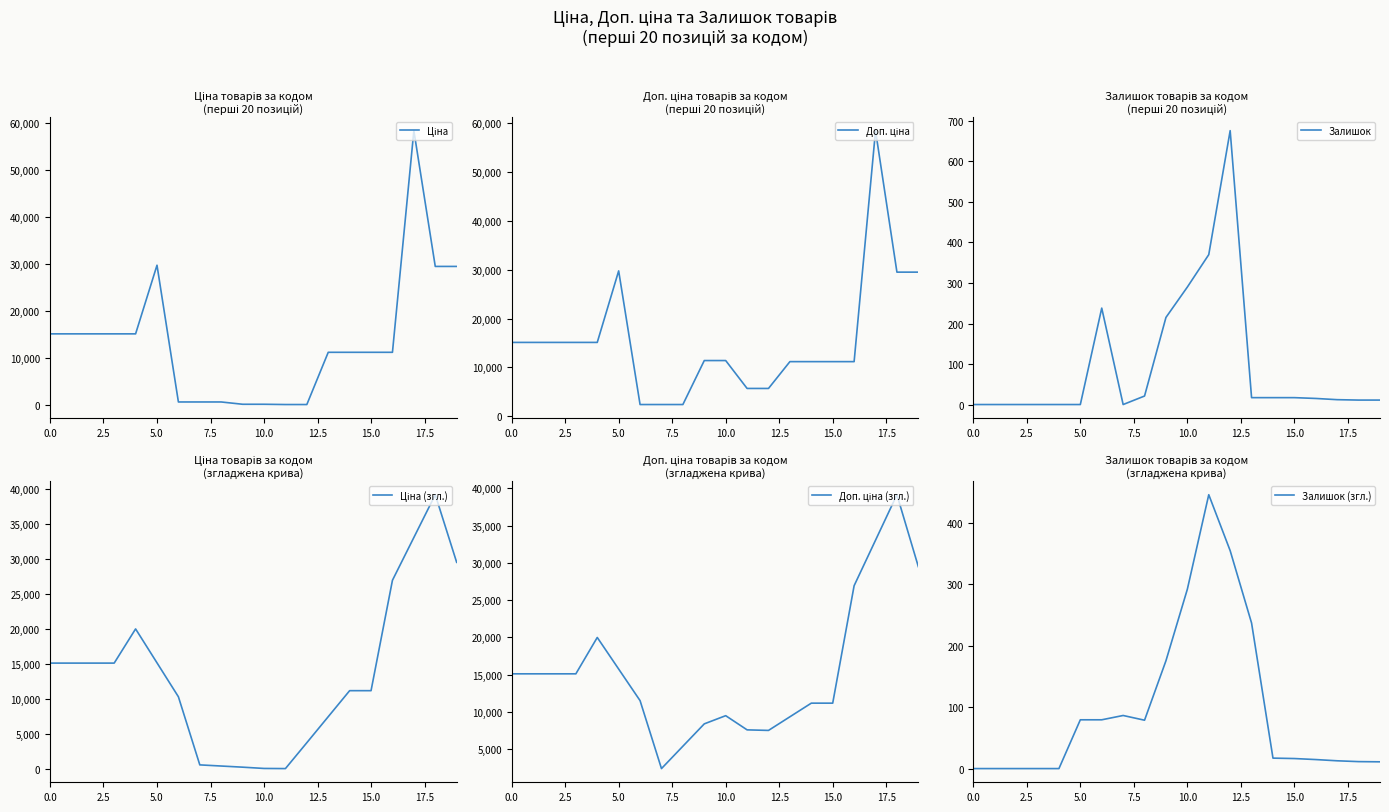

True or false: Залишок (згл.) has a value of 175.3 at 9.

True